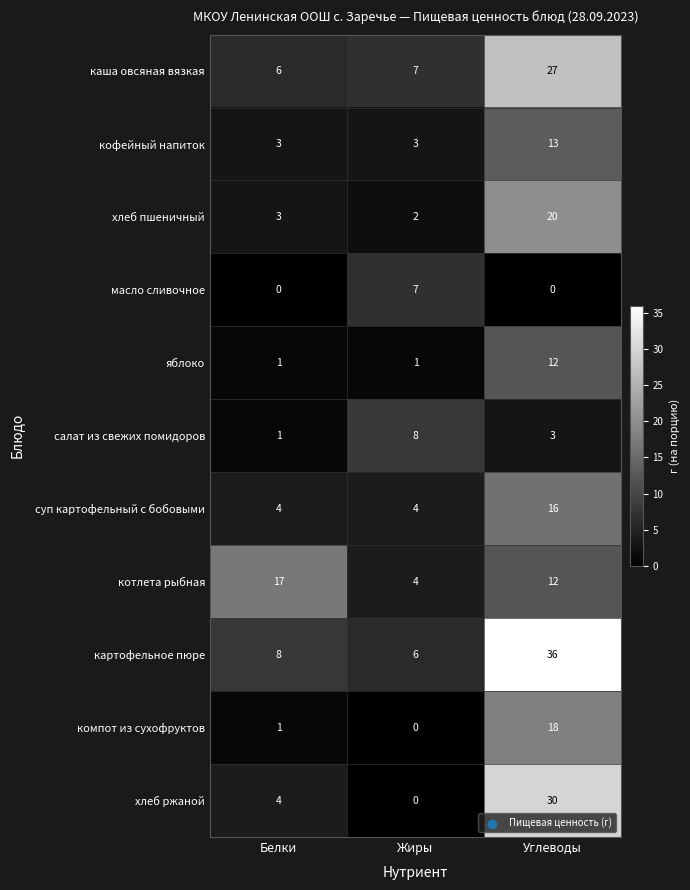

Rank the categories by картофельное пюре value from highest to lowest.

Углеводы, Белки, Жиры